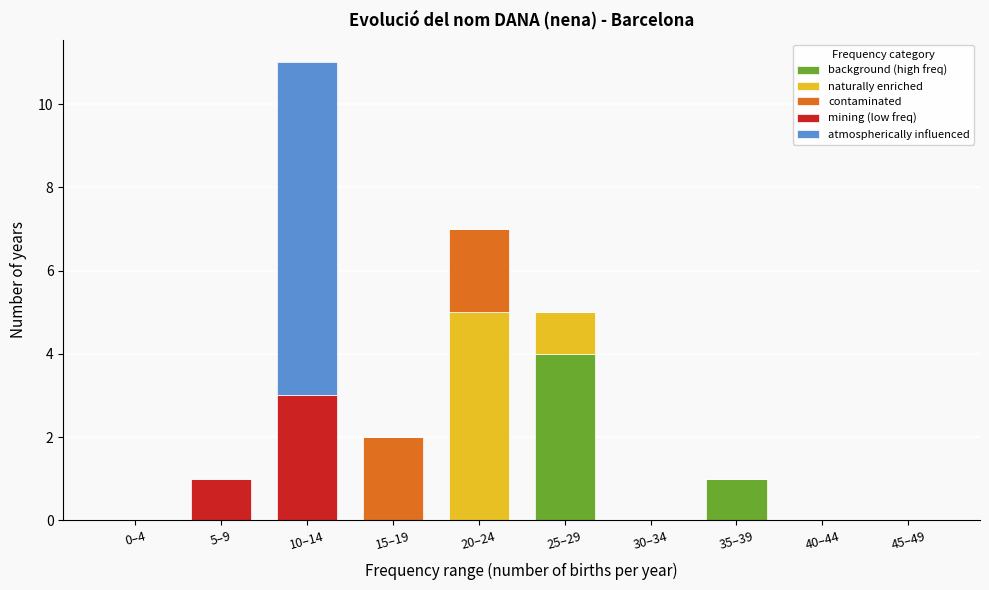

What is the sum of all background (high freq) values?

5